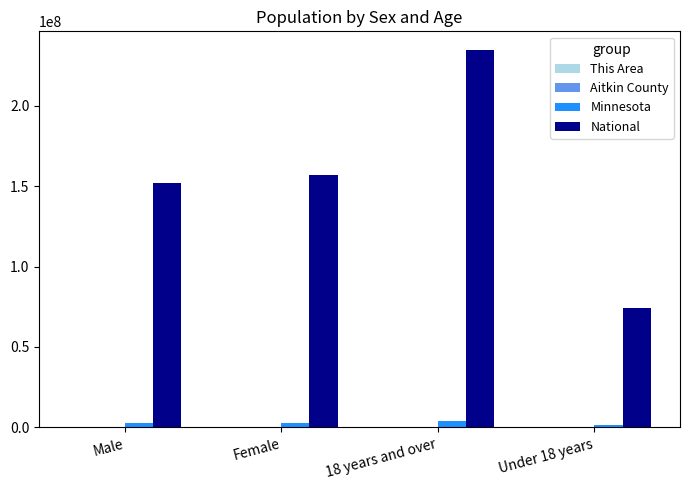

Count the number of categories in the chart.

4